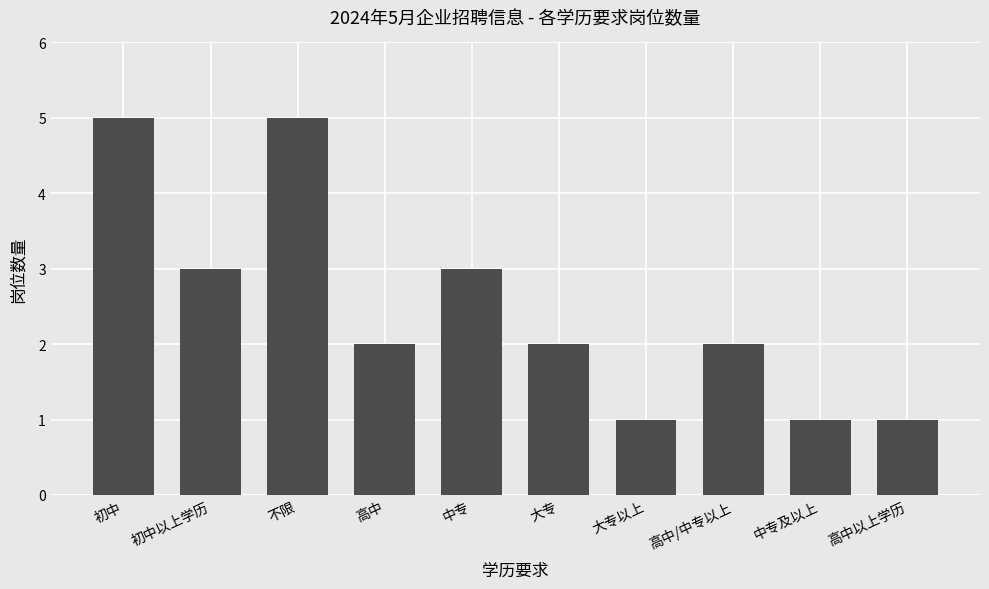

The chart shows a value of 7 at 不限. True or false?

False